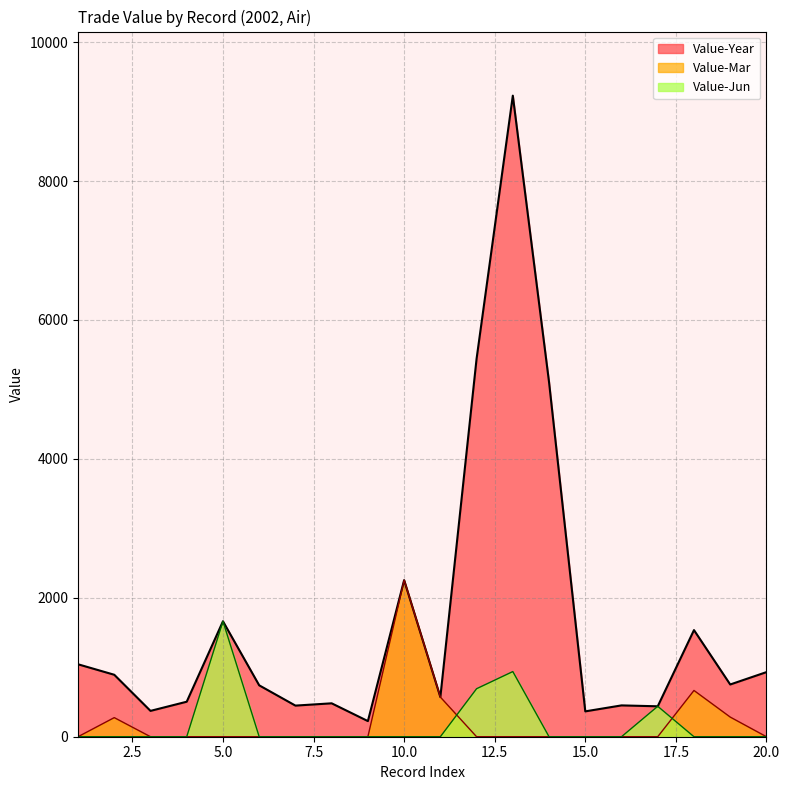

What is the highest value of the Value-Year series?

9229